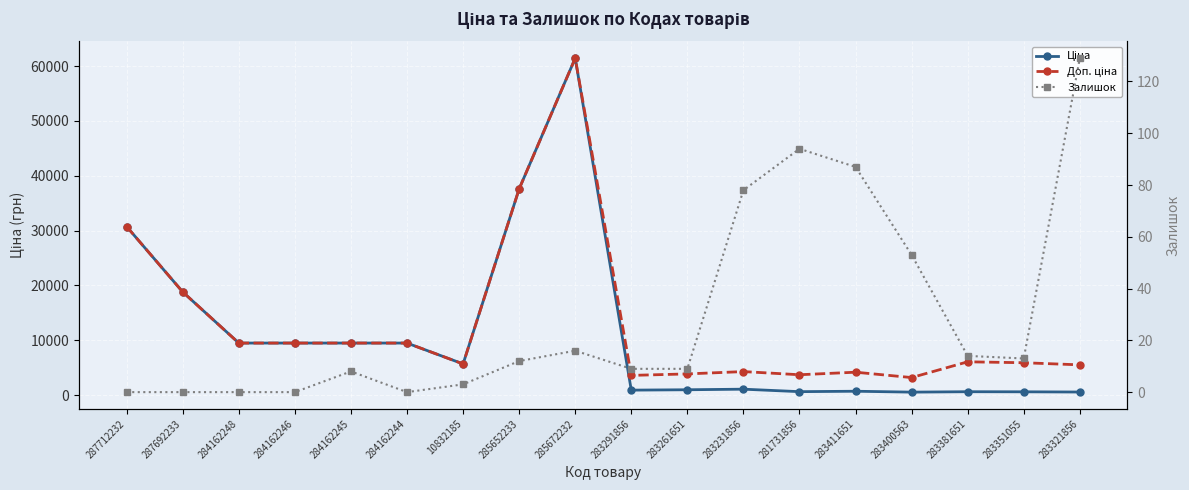

Reading left to right, list all the values displayed in this chart.

Ціна: 30717.1	18796.8	9480.1	9480.1	9480.1	9480.1	5673.8	37593.6	61434.3	895.9	963.5	1069.8	617.0	694.3	531.3	606.1	589.2	550.6
Доп. ціна: 30717.1	18796.8	9480.1	9480.1	9480.1	9480.1	5673.8	37593.6	61434.3	3583.6	3854.0	4279.1	3701.9	4165.6	3187.6	6061.2	5892.2	5505.8
Залишок: 0.0	0.0	0.0	0.0	8.0	0.0	3.0	12.0	16.0	9.0	9.0	78.0	94.0	87.0	53.0	14.0	13.0	129.0